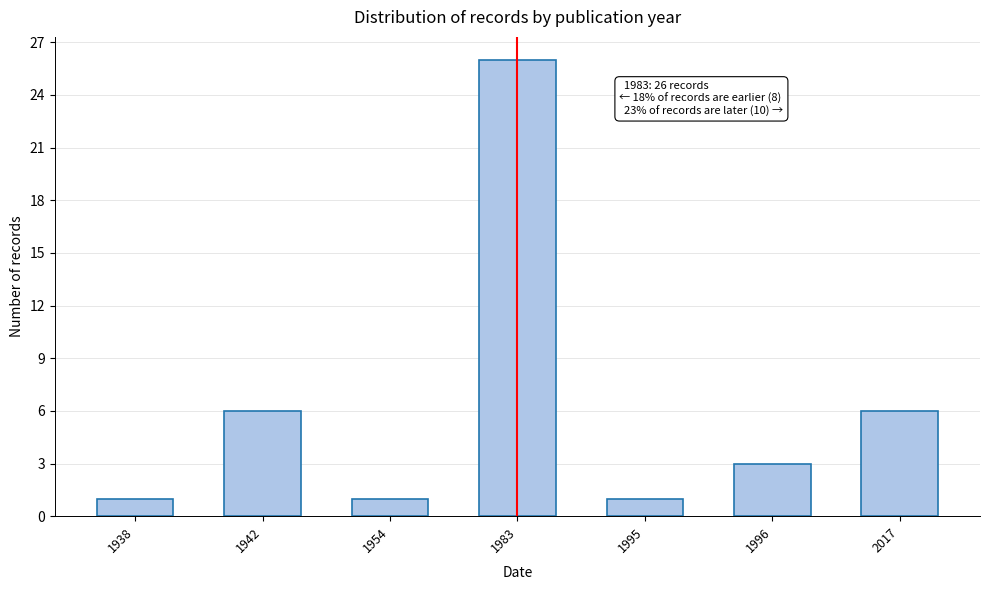

Reading left to right, list all the values displayed in this chart.

1938=1	1942=6	1954=1	1983=26	1995=1	1996=3	2017=6